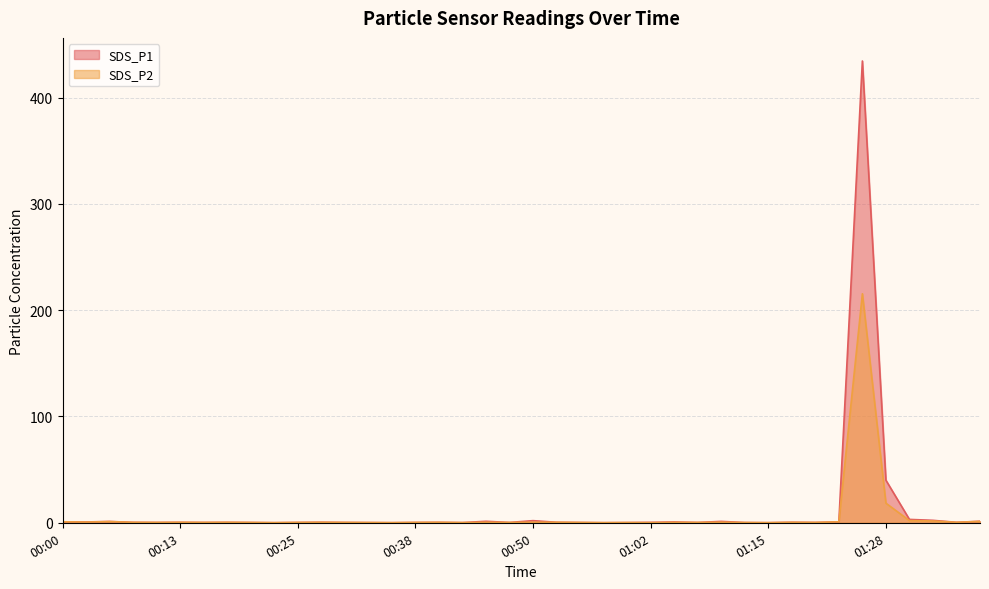

Reading right to left, what are all the values shown in this chart?

SDS_P1: 01:38=1.4	01:36=0.4	01:33=2.3	01:31=3.2	01:28=40.1	01:25=434.5	01:23=0.9	01:20=0.3	01:18=0.5	01:15=0.1	01:12=0.2	01:10=1.3	01:08=0.3	01:05=0.8	01:02=0.4	01:00=0.2	00:58=0.1	00:55=0.3	00:53=0.5	00:50=2.0	00:48=0.3	00:45=1.4	00:43=0.2	00:40=0.4	00:38=0.3	00:35=0.1	00:33=0.2	00:30=0.3	00:28=0.5	00:25=0.3	00:23=0.1	00:20=0.3	00:18=0.4	00:15=0.3	00:13=0.4	00:10=0.3	00:08=0.4	00:05=1.2	00:03=0.8	00:00=0.9
SDS_P2: 01:38=1.3	01:36=0.4	01:33=1.7	01:31=2.1	01:28=18.4	01:25=215.5	01:23=0.9	01:20=0.3	01:18=0.4	01:15=0.1	01:12=0.2	01:10=0.5	01:08=0.3	01:05=0.4	01:02=0.1	01:00=0.2	00:58=0.1	00:55=0.3	00:53=0.5	00:50=0.5	00:48=0.3	00:45=0.4	00:43=0.2	00:40=0.4	00:38=0.3	00:35=0.1	00:33=0.2	00:30=0.3	00:28=0.4	00:25=0.3	00:23=0.1	00:20=0.3	00:18=0.4	00:15=0.3	00:13=0.4	00:10=0.3	00:08=0.4	00:05=1.1	00:03=0.6	00:00=0.9